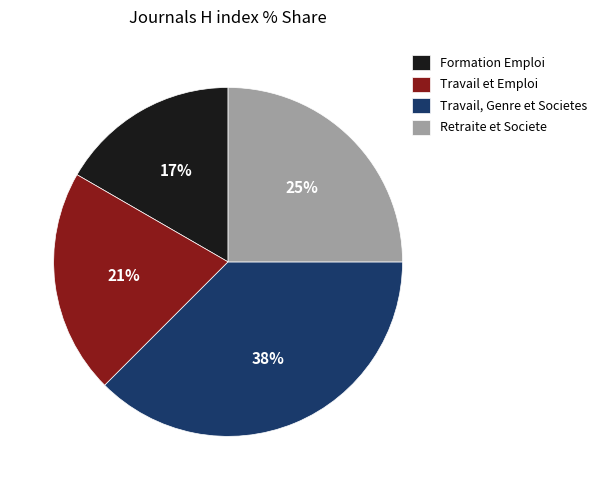

Count the number of slices in the pie.

4